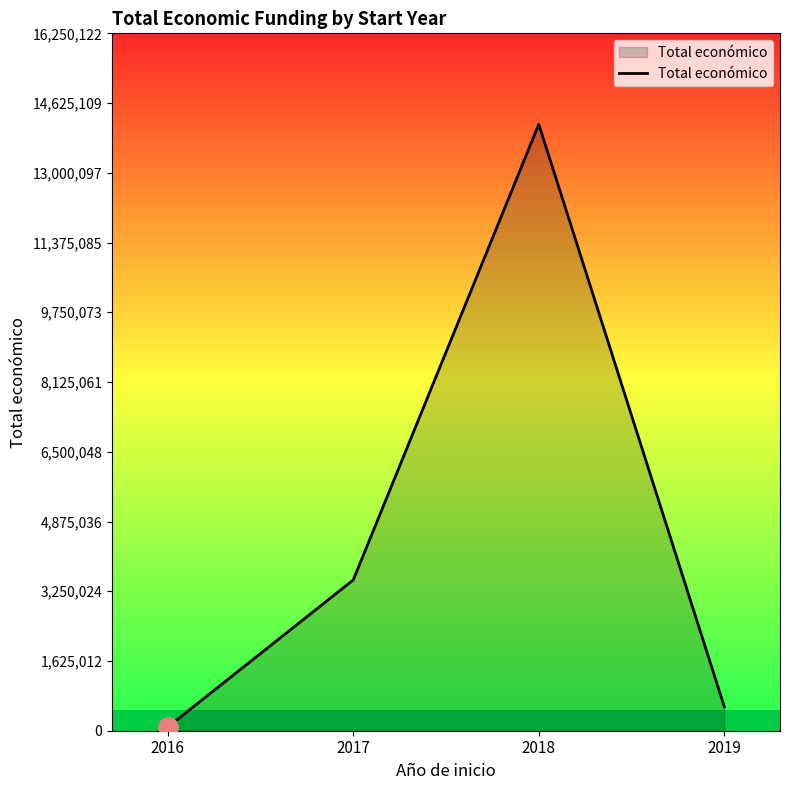

List the labels in order of value, smallest first.

2016, 2019, 2017, 2018